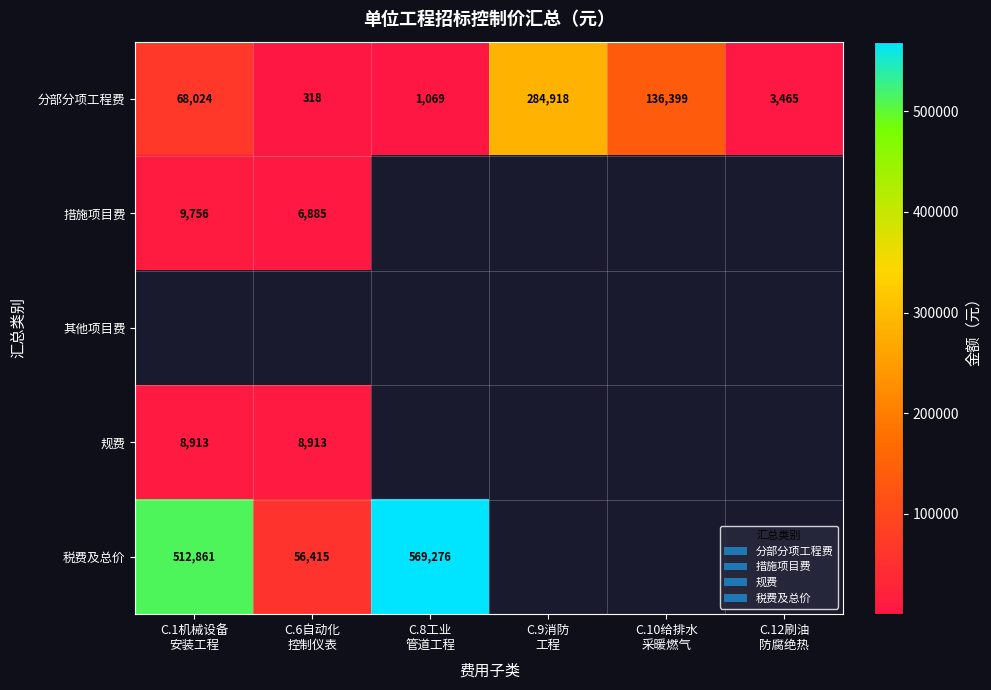

At which label does 税费及总价 reach its minimum?

C.6自动化 控制仪表